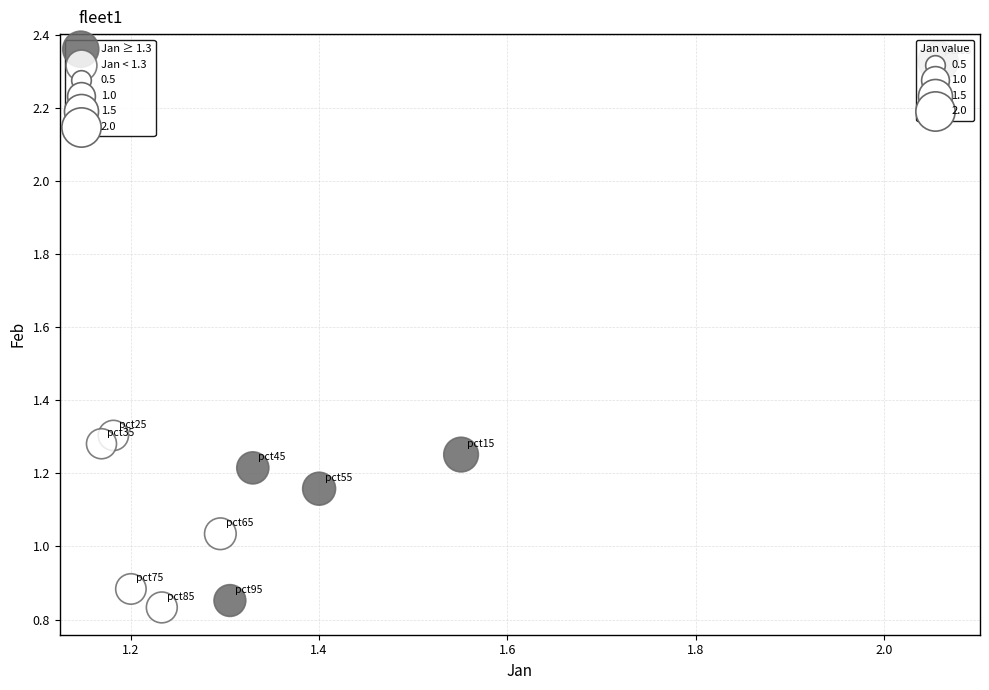

Which series has the widest spread of Y values?

Jan ≥ 1.3